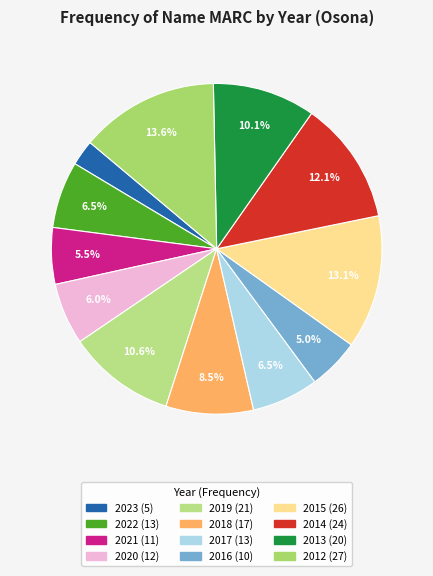

To the nearest percent, what is the combined percentage of 2018 and 2013?

19%